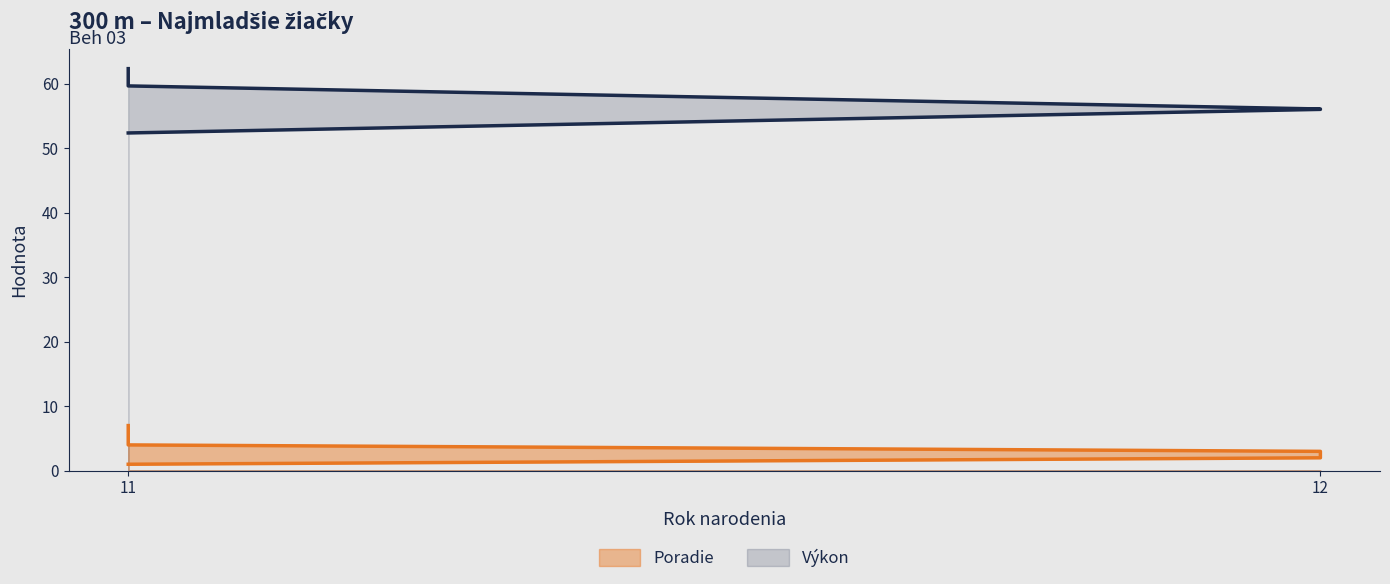

Does the chart display data point markers on the line(s)?

No